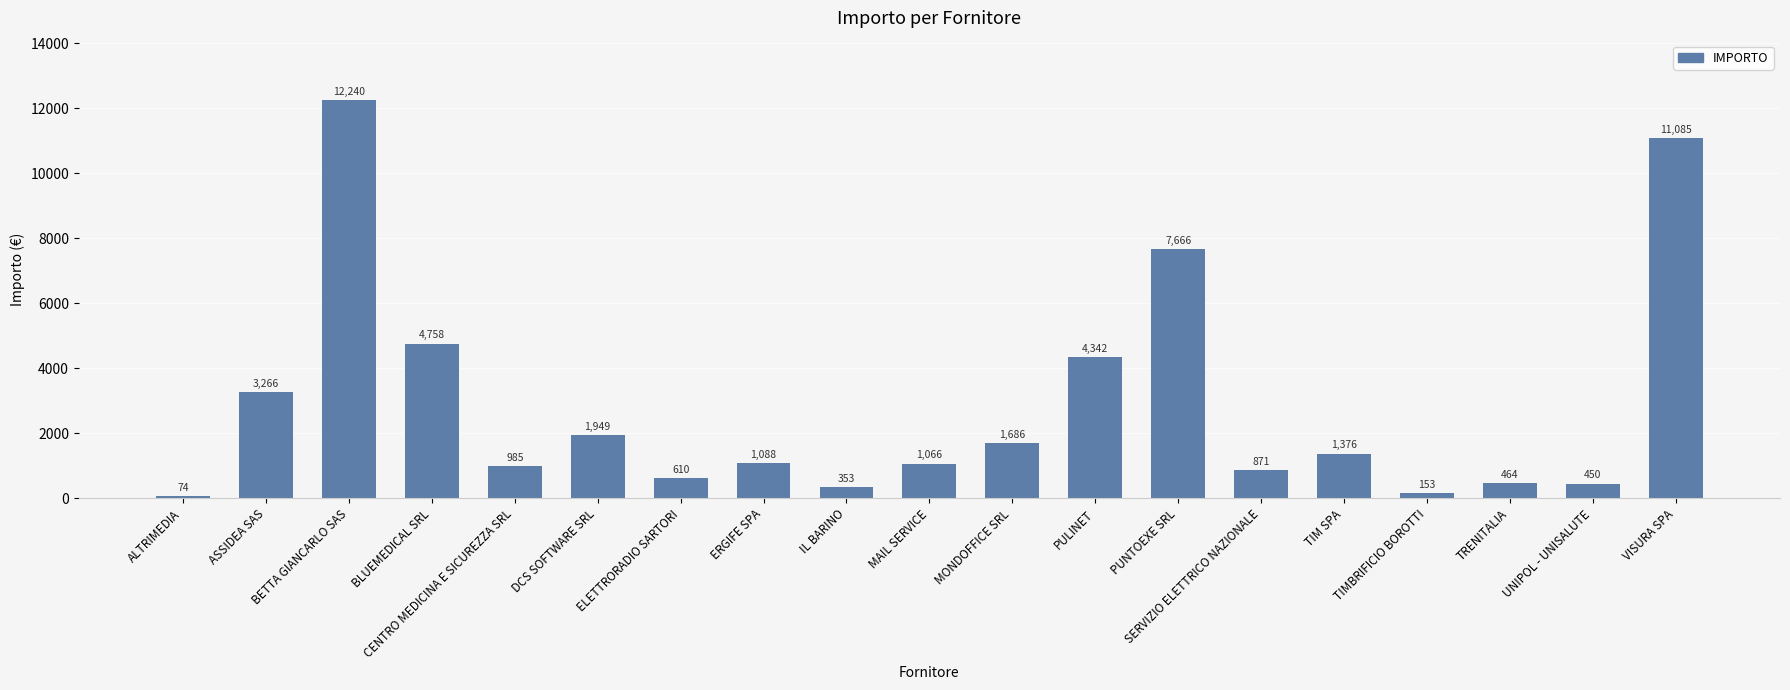

What is the smallest value displayed?

74.1